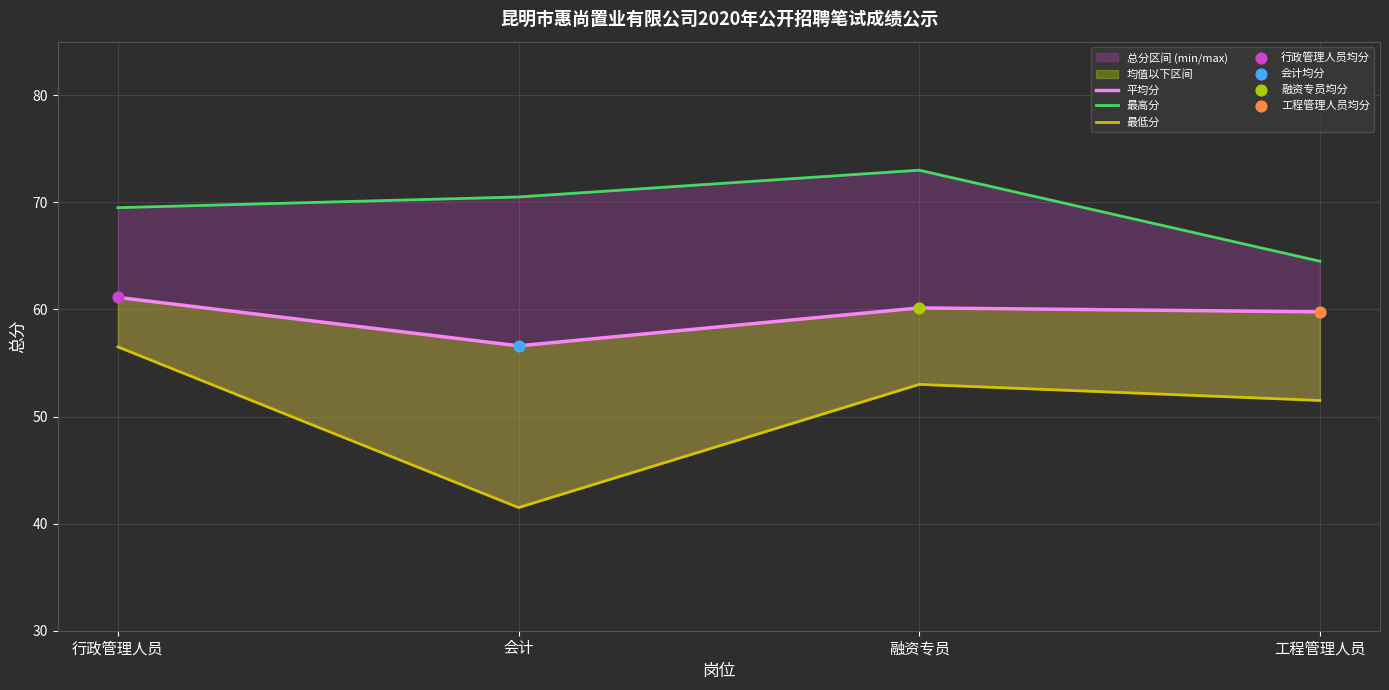

What is the total value across all series at 工程管理人员?

175.8